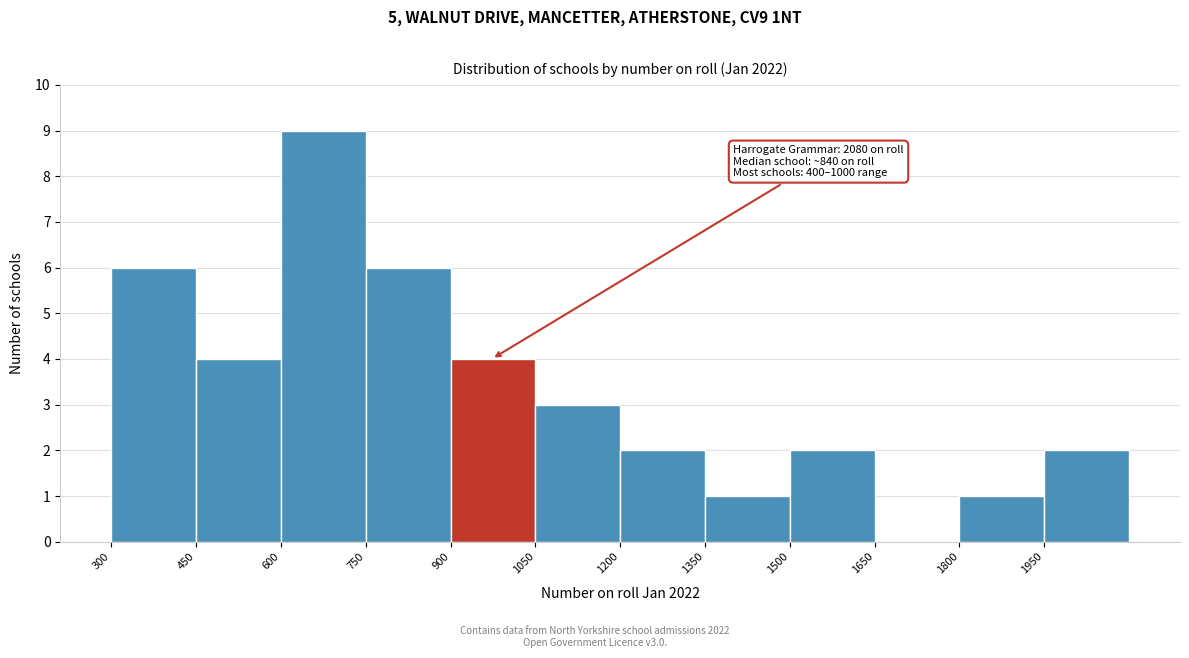

Which range on the x-axis has the tallest bar?

600 to 750